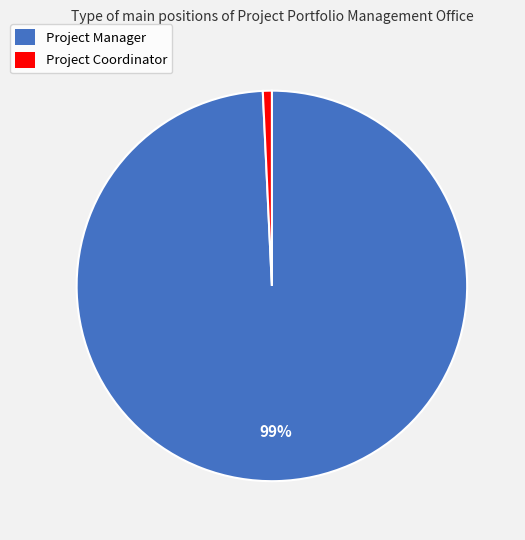

To the nearest percent, what portion does Project Coordinator represent?

1%